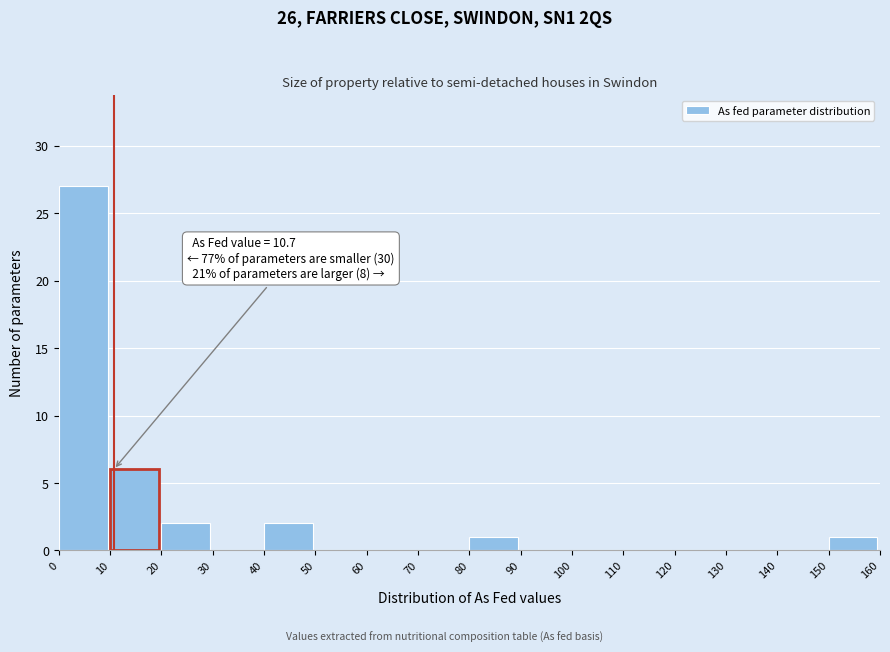

Which range on the x-axis has the tallest bar?

0 to 10